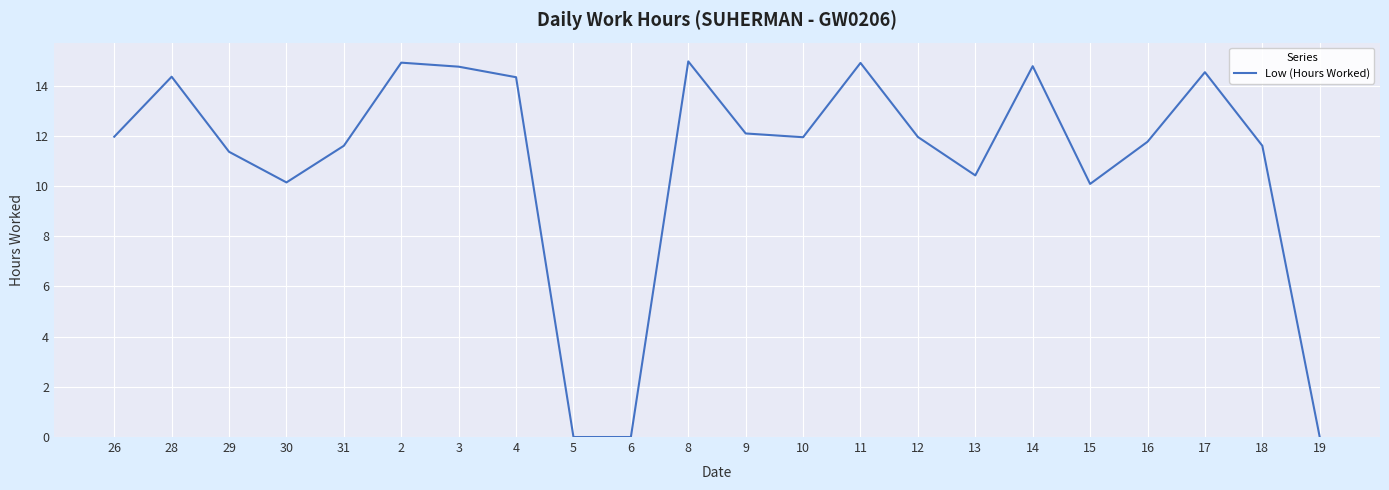

Where does the data first go above 11?

26